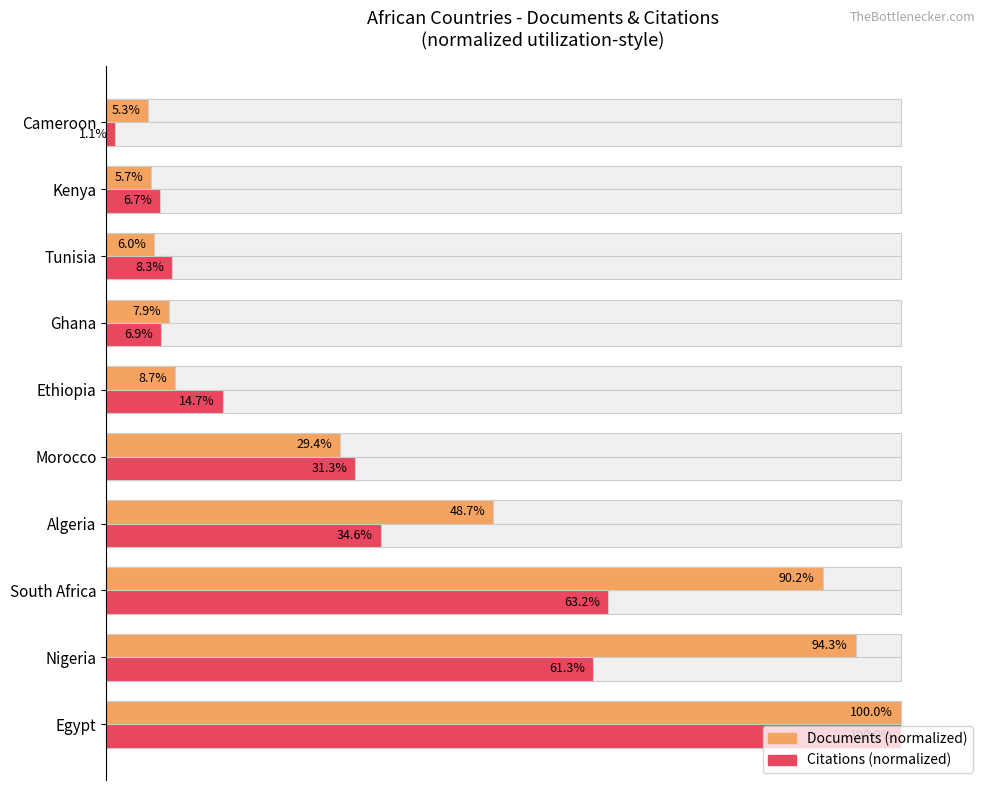

Which series has the widest spread of values?

Citations (normalized %)